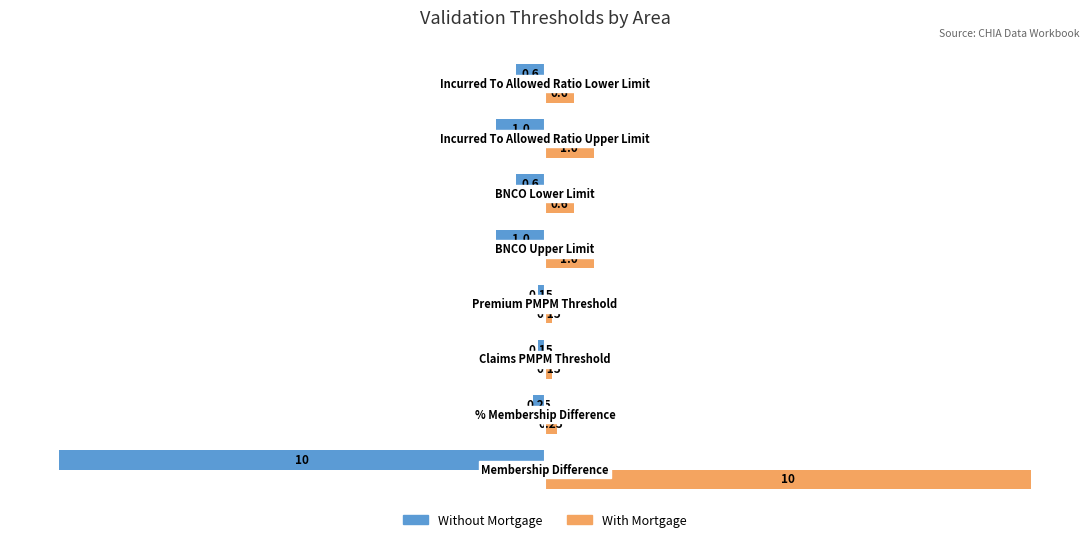

What are all the series names shown in the legend?

Without Mortgage, With Mortgage